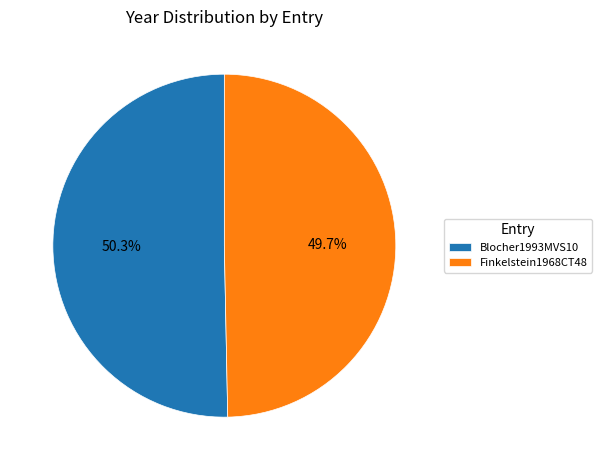

What is the majority slice?

Blocher1993MVS10